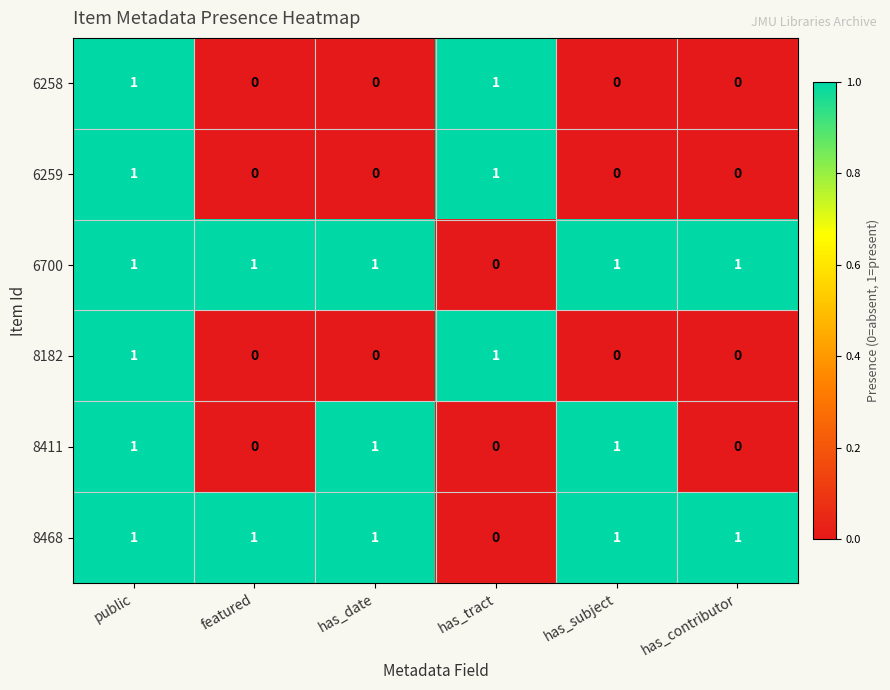

Is it true that 6700 equals 1 at public?

True